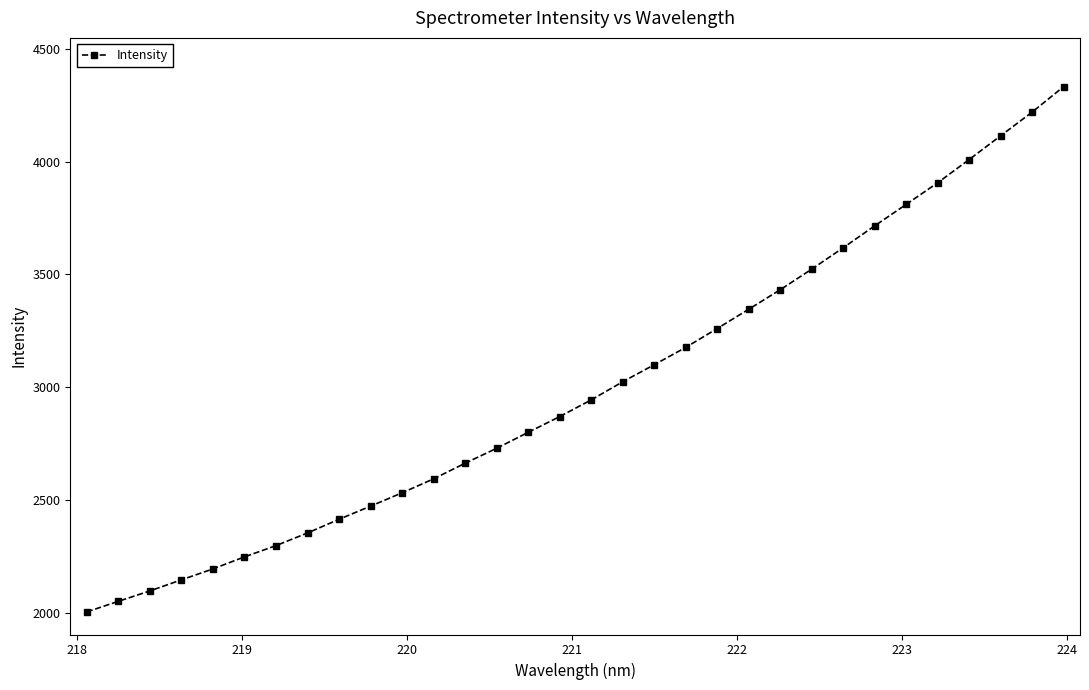

Reading left to right, extract all data points from this chart.

2004.0	2050.8	2096.9	2146.0	2194.5	2247.8	2297.7	2353.9	2414.5	2472.7	2531.8	2593.7	2663.0	2729.1	2799.8	2869.6	2943.6	3023.8	3099.4	3176.0	3259.8	3345.2	3431.7	3522.8	3617.7	3714.8	3809.9	3905.6	4008.6	4113.8	4218.6	4331.3